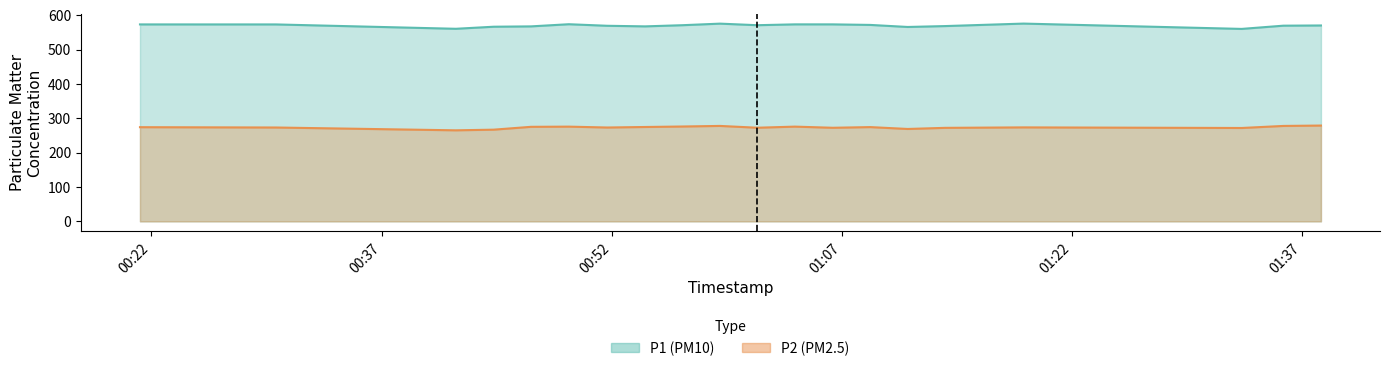

Where is P1 nearest to the value 567?

2023-04-25T00:46:44